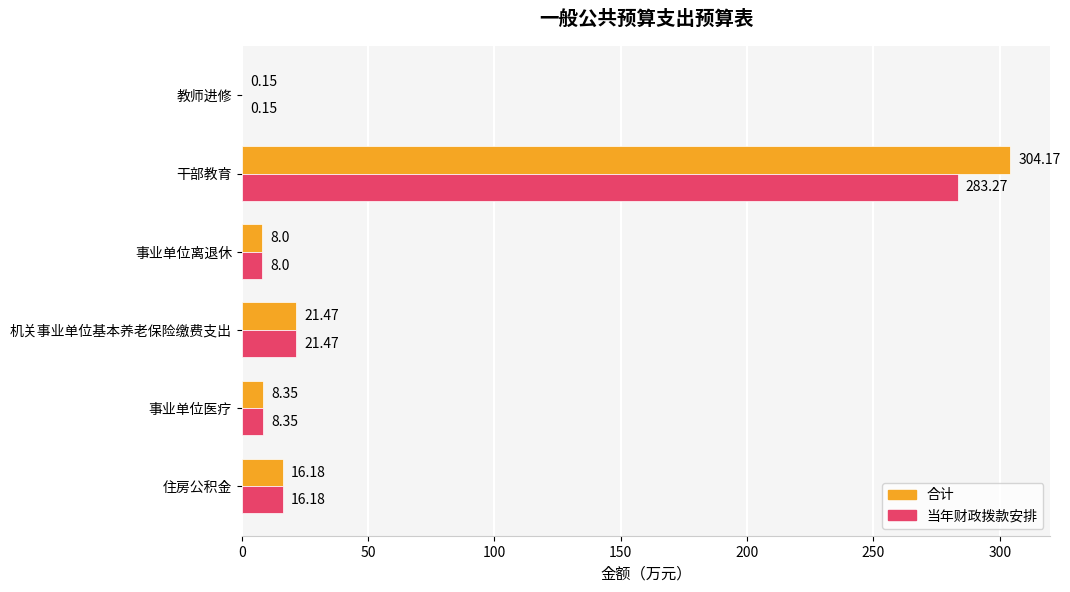

Which category has the highest value across all series?

干部教育